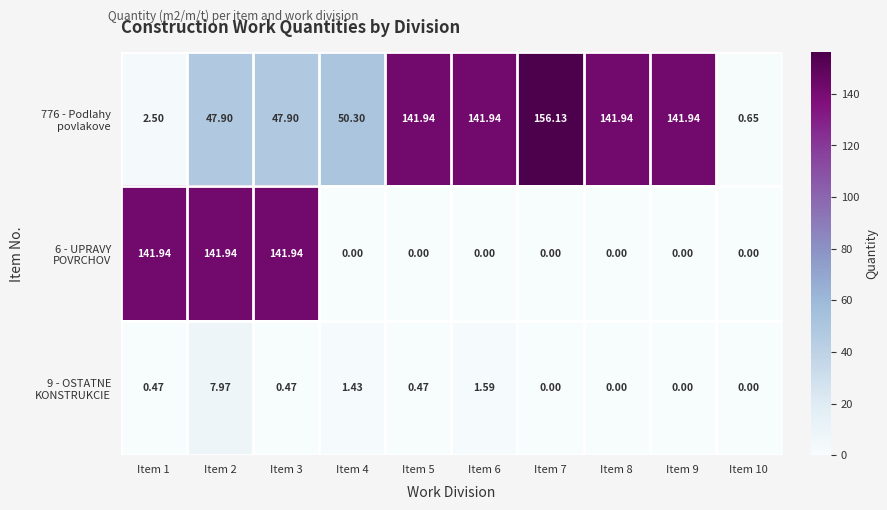

At how many categories does at least one series exceed 63?

8